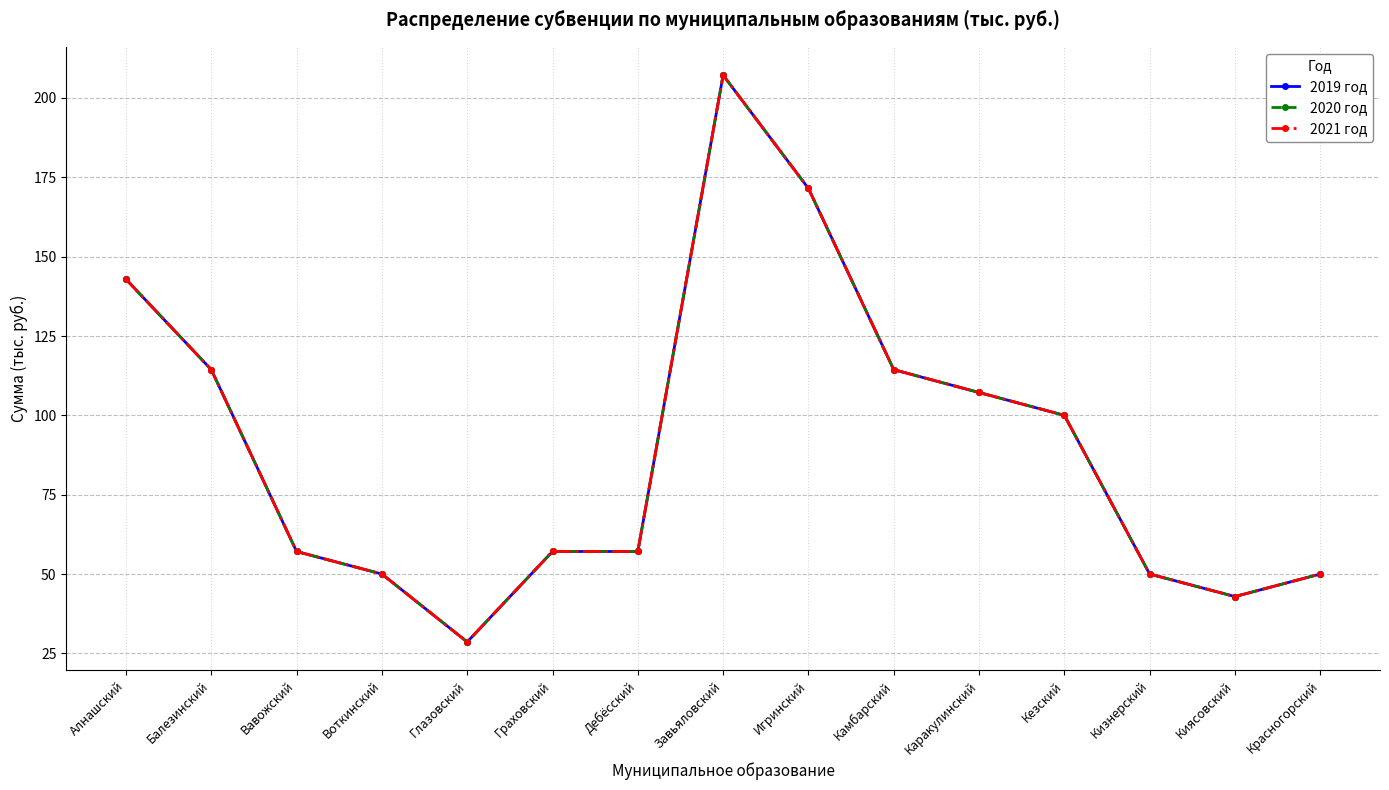

What is the label of the 14th point from the left?

Киясовский